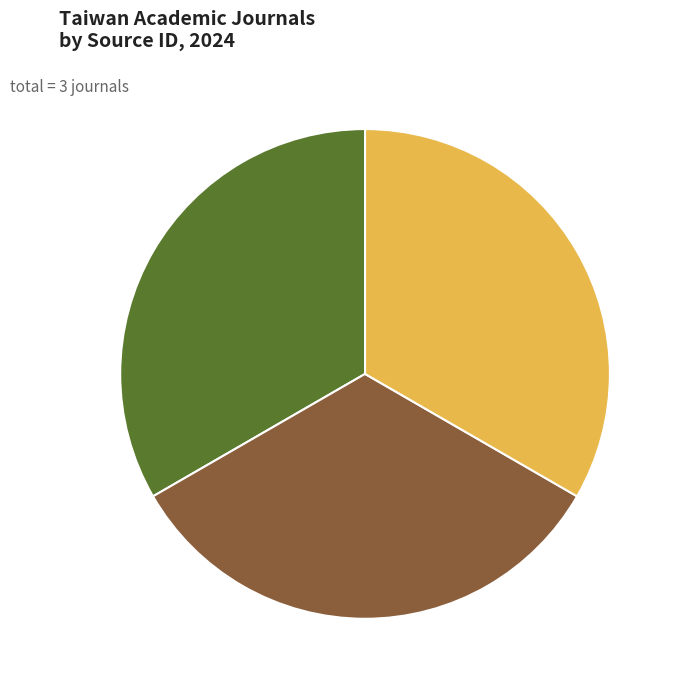

How many slices are in this pie chart?

3